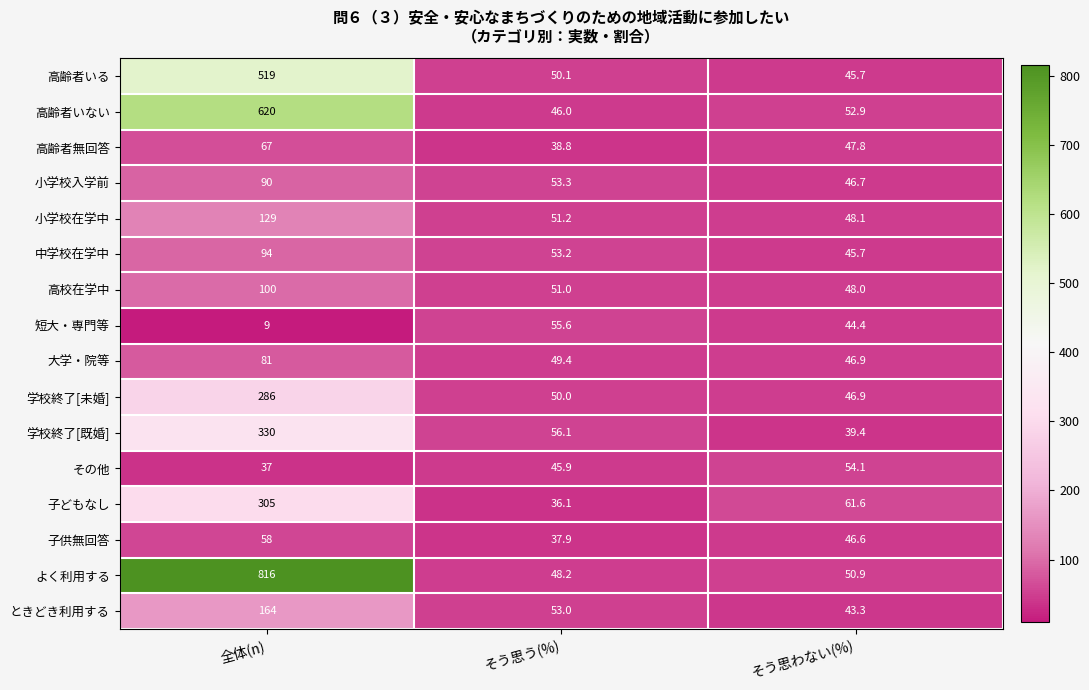

What value does the 小学校入学前 series have at そう思う(%)?

53.3